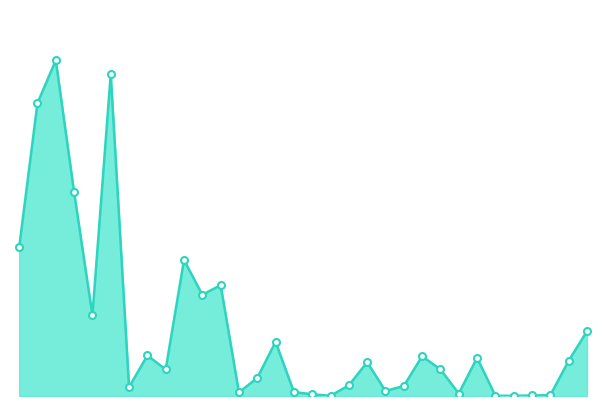

What is the smallest value displayed?

1288